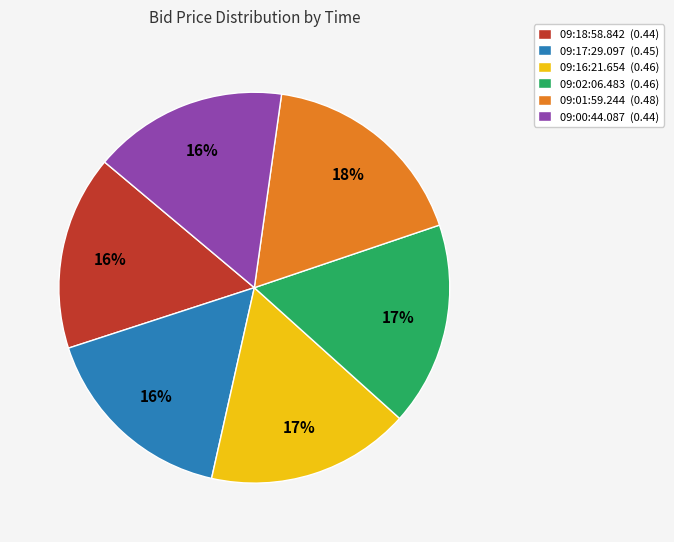

To the nearest percent, what is the average slice percentage?

17%